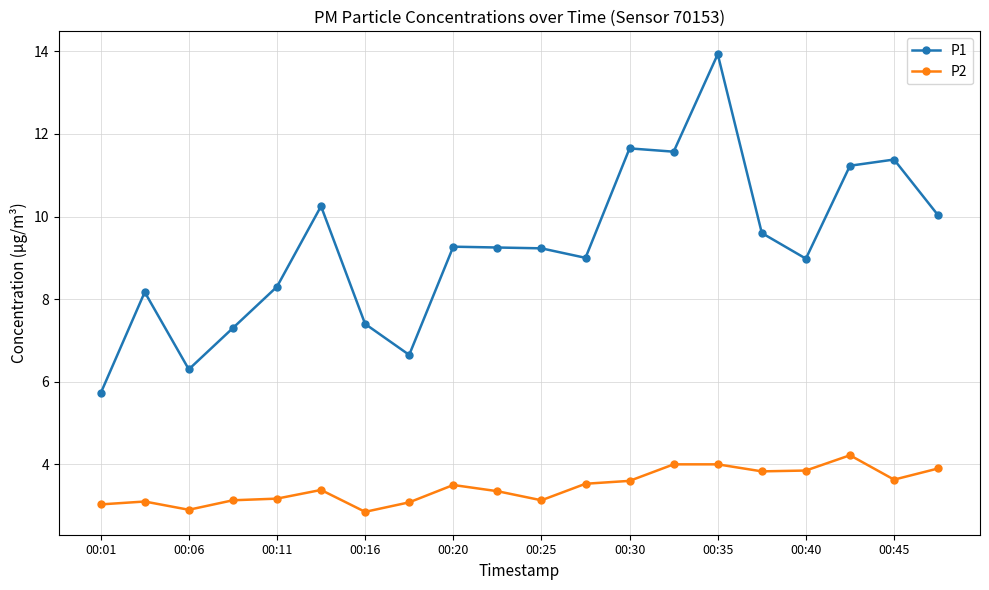

Which series has the largest total across all categories?

P1